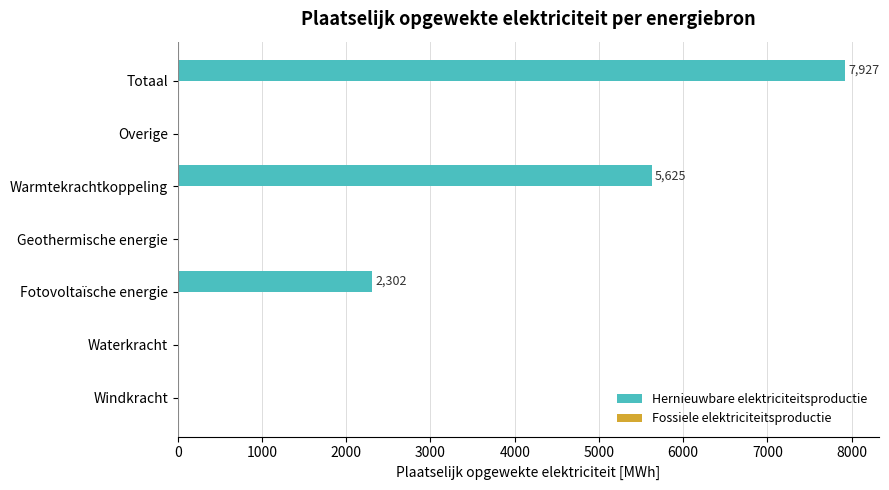

What value does the data have at Fotovoltaïsche energie?

2301.7